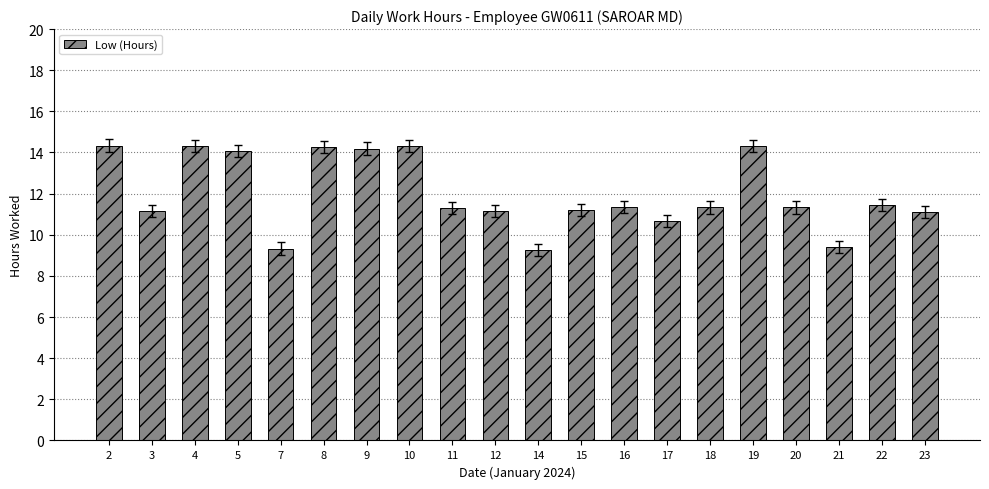

What is the value of the 18th bar from the left?

9.4